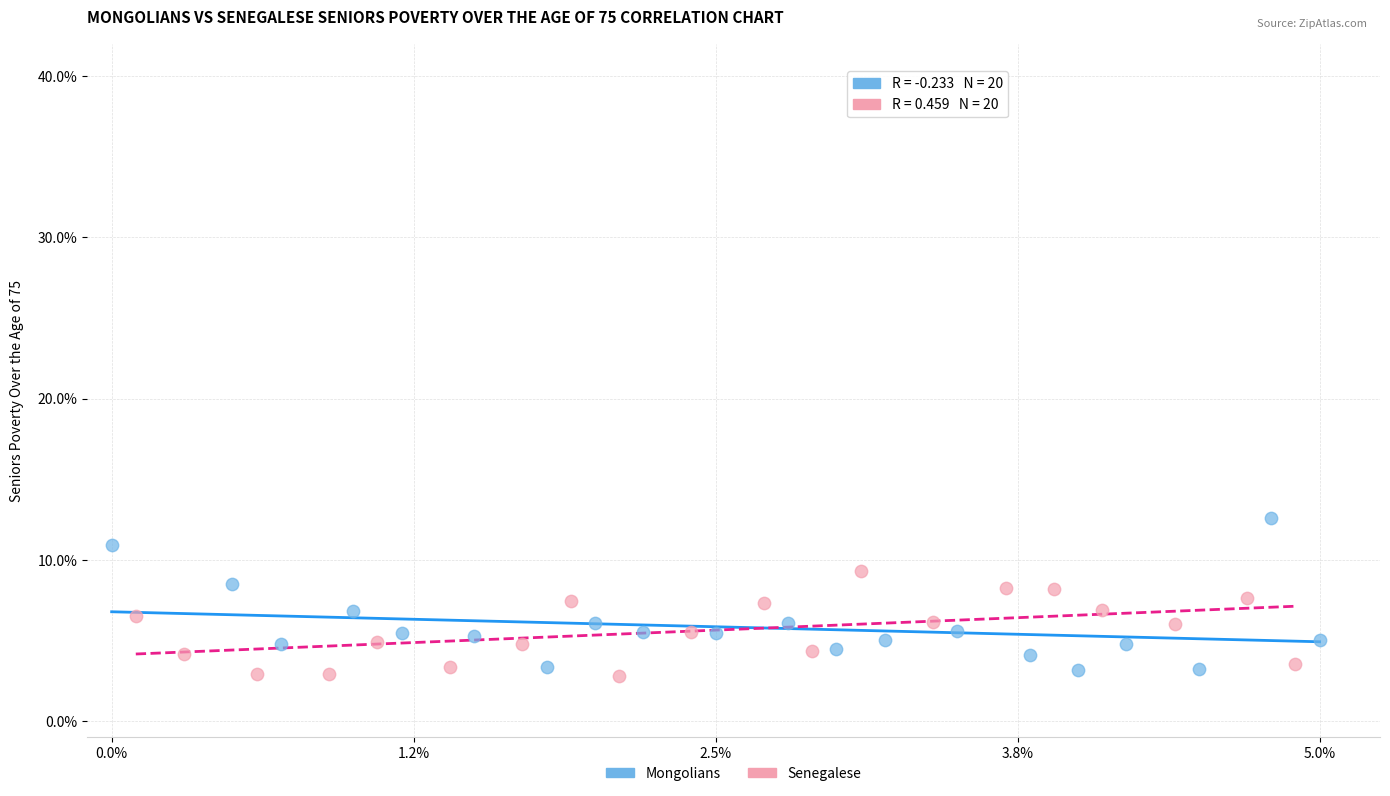

Which series reaches the maximum Y coordinate?

Mongolians